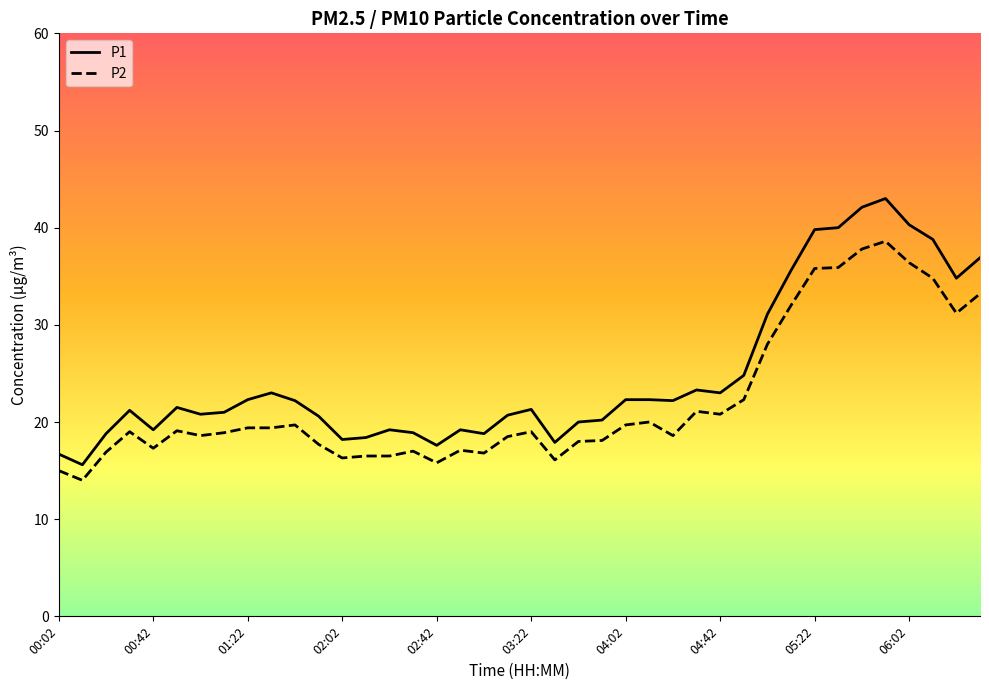

What is the sum of all P1 values?

993.6